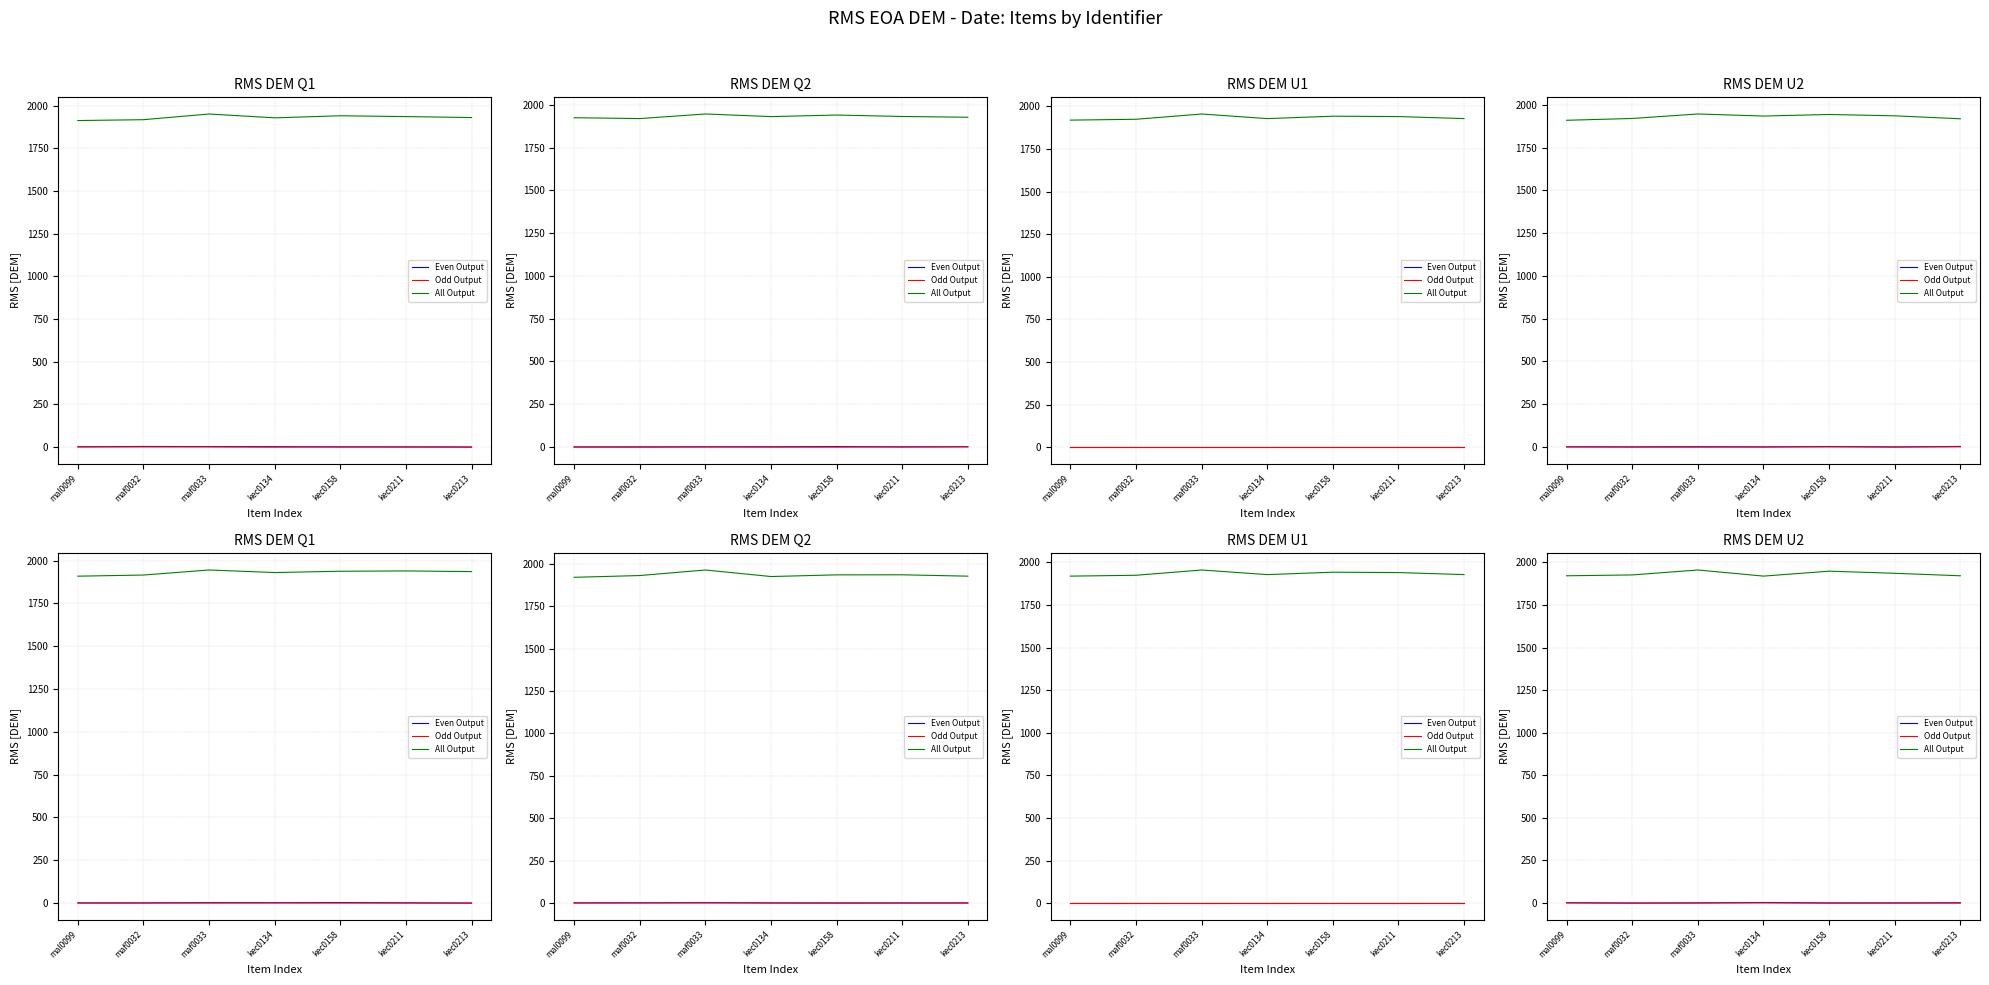

What is the lowest value of the All Output series?

1919.8